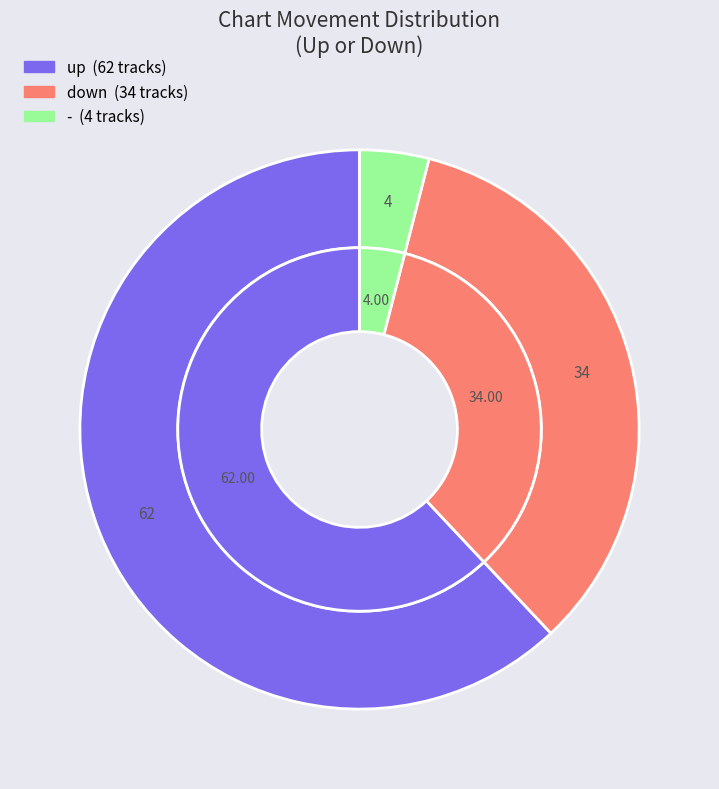

Approximately how many times larger is the value at - compared to down?

0.1